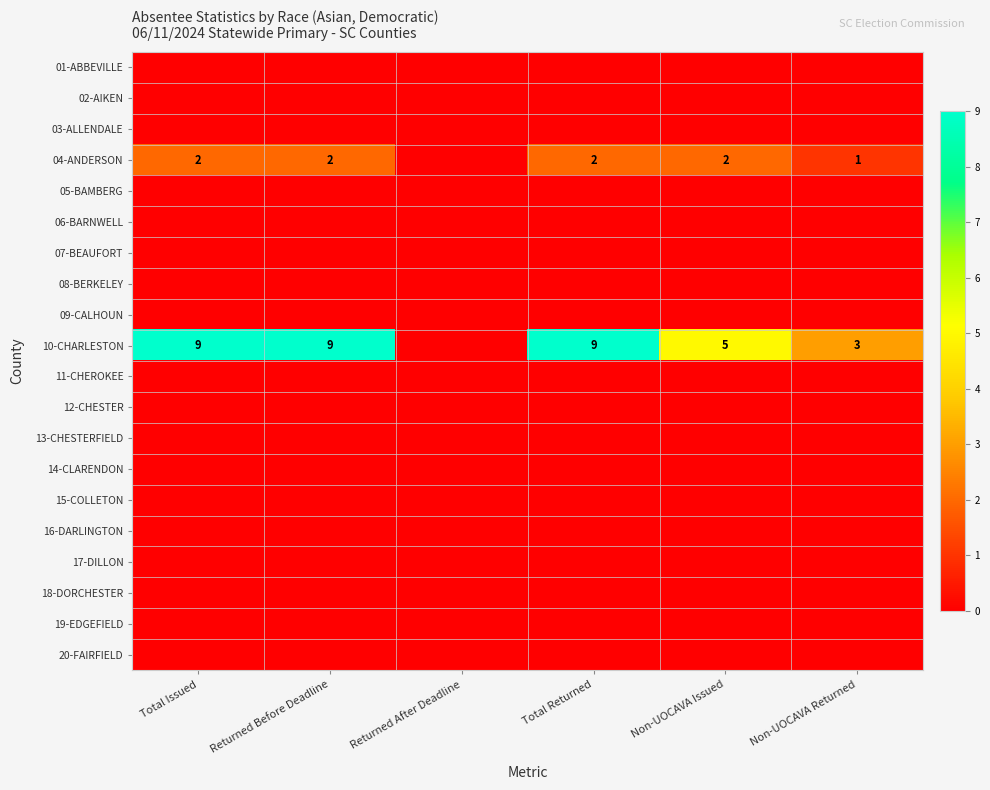

List the labels in order of 19-EDGEFIELD value, smallest first.

Total Issued, Returned Before Deadline, Returned After Deadline, Total Returned, Non-UOCAVA Issued, Non-UOCAVA Returned